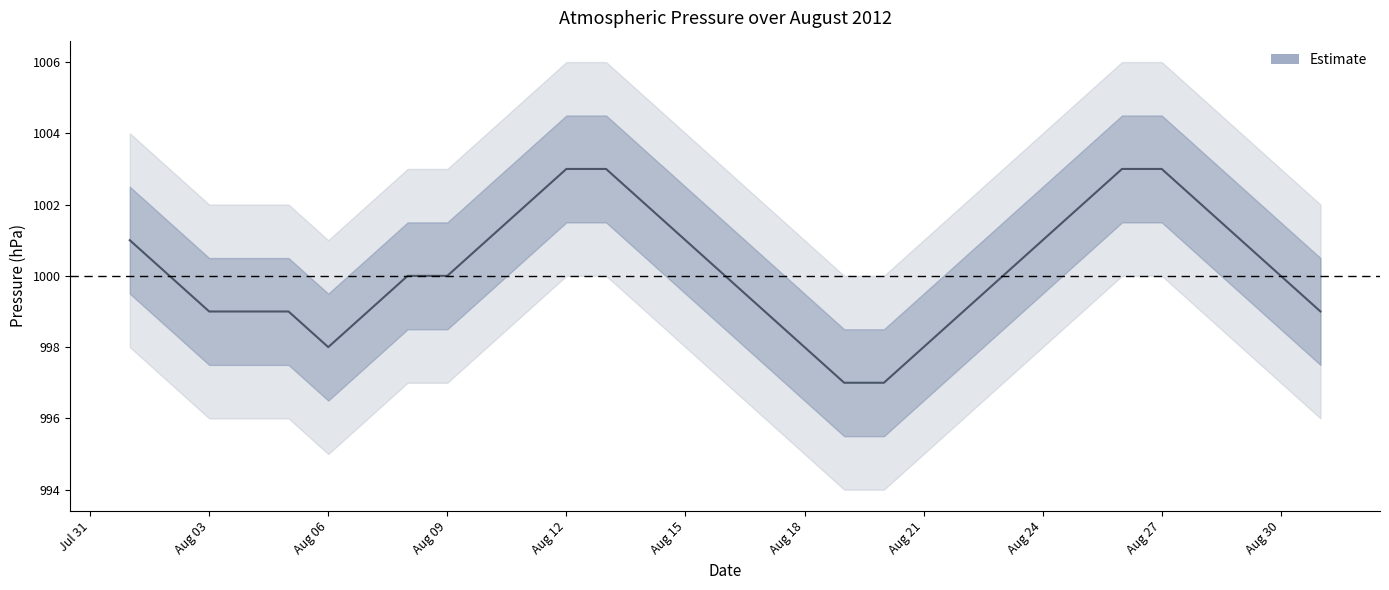

The value at Aug 18 is 1574. True or false?

False